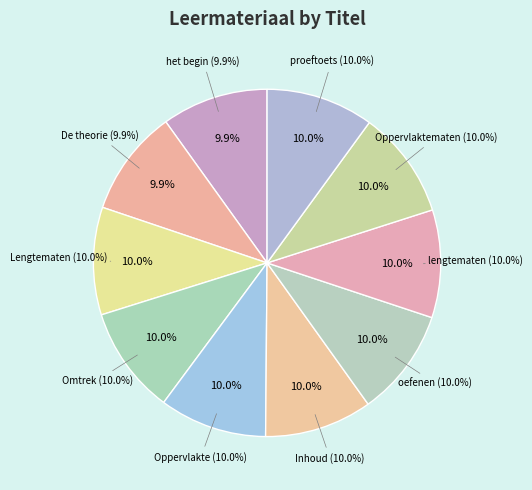

Is it true that Inhoud is 10% of the pie?

True